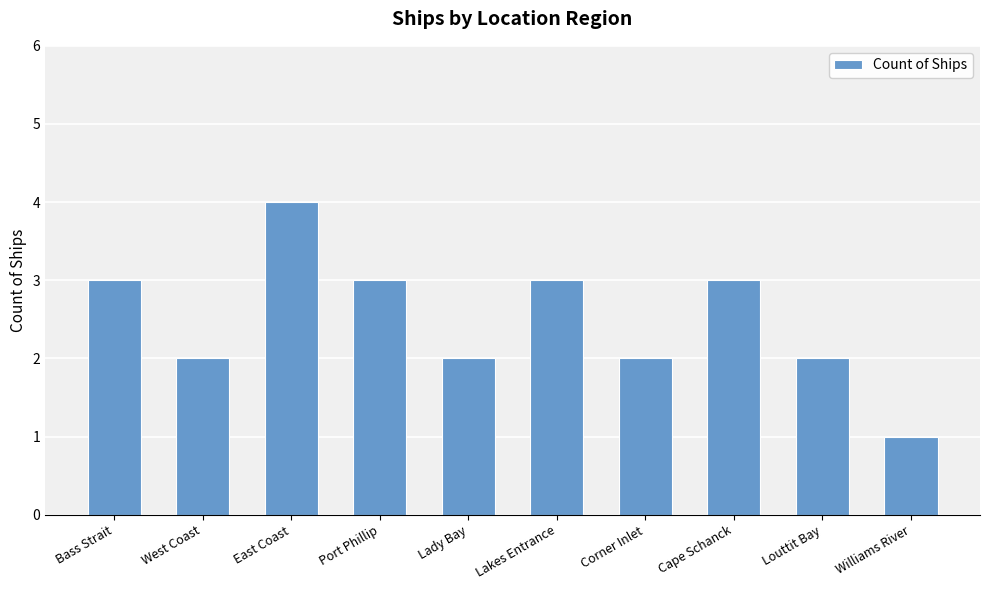

What is the ratio of the value at Corner Inlet to the value at East Coast?

0.5